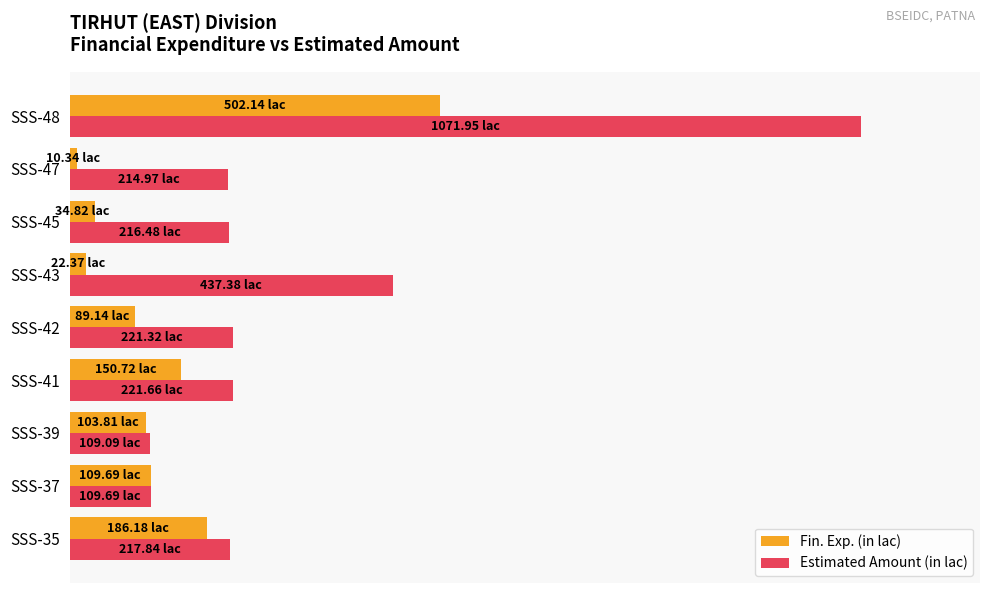

At which label does Fin. Exp. (in lac) reach its minimum?

SSS-47